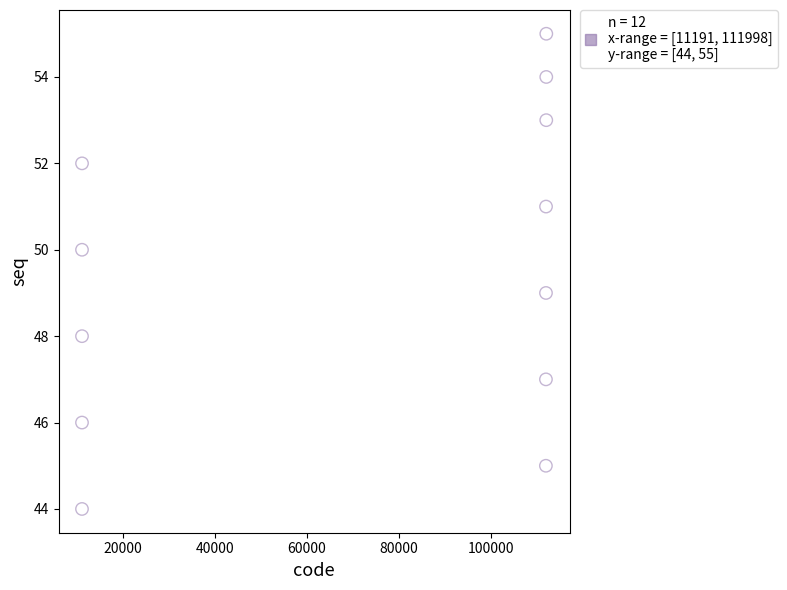

What is the average Y value?

50